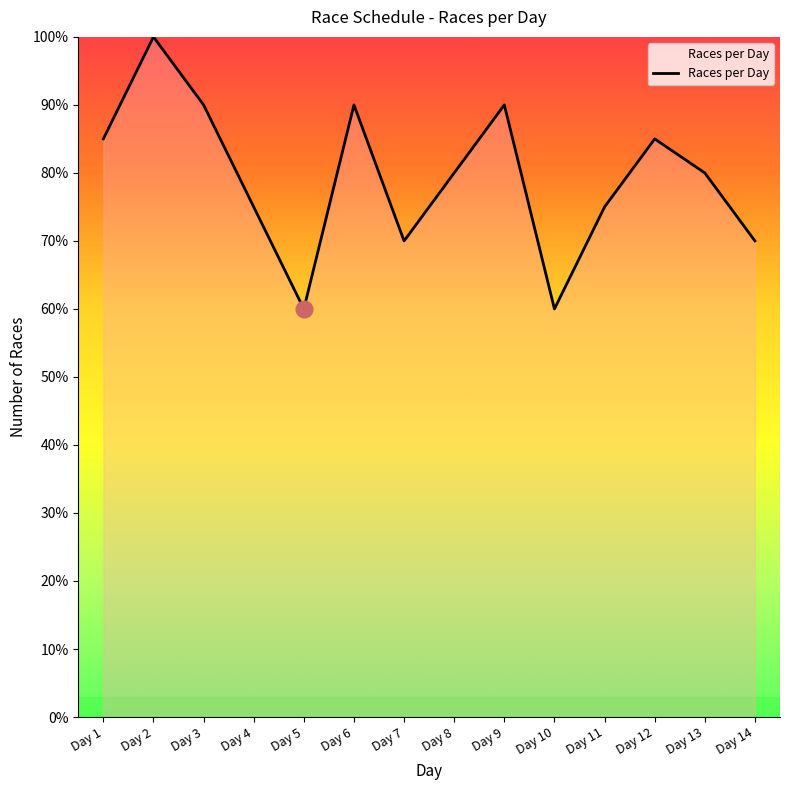

At which category does the data reach its first local peak?

Day 2